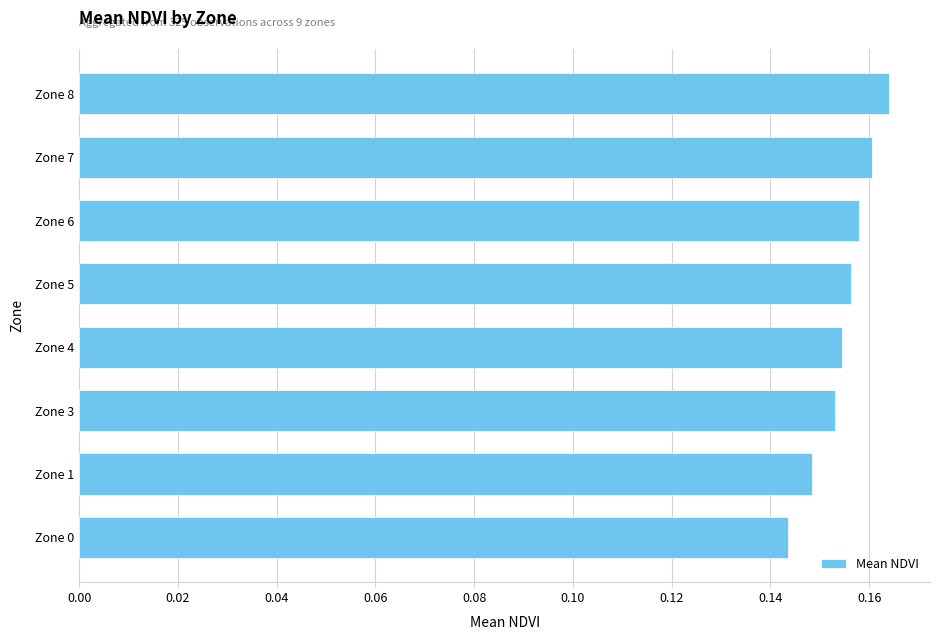

List the labels in order of value, smallest first.

Zone 0, Zone 1, Zone 3, Zone 4, Zone 5, Zone 6, Zone 7, Zone 8